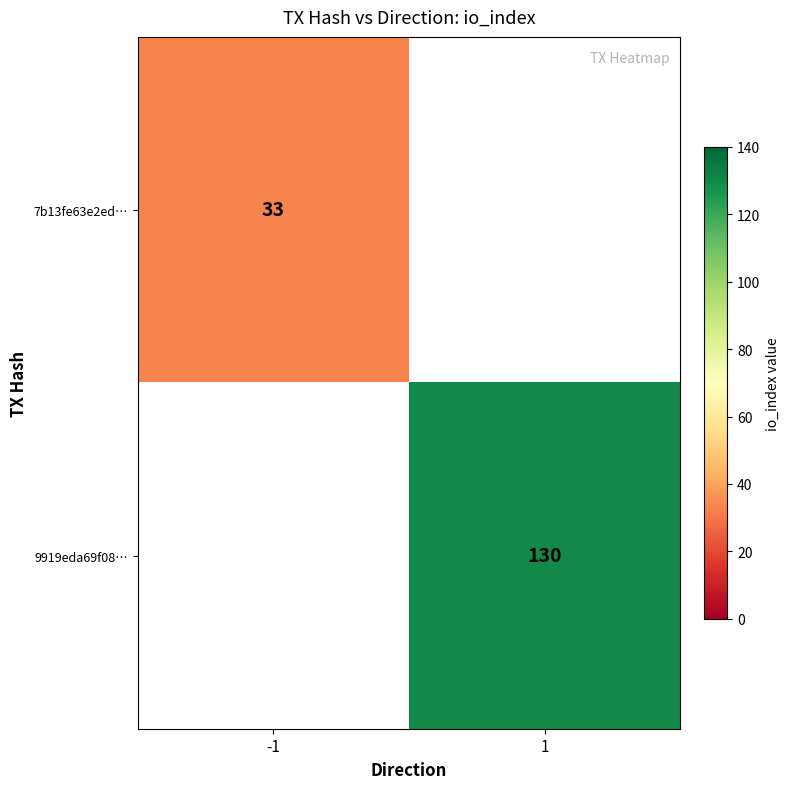

What is the maximum value shown in the chart?

130